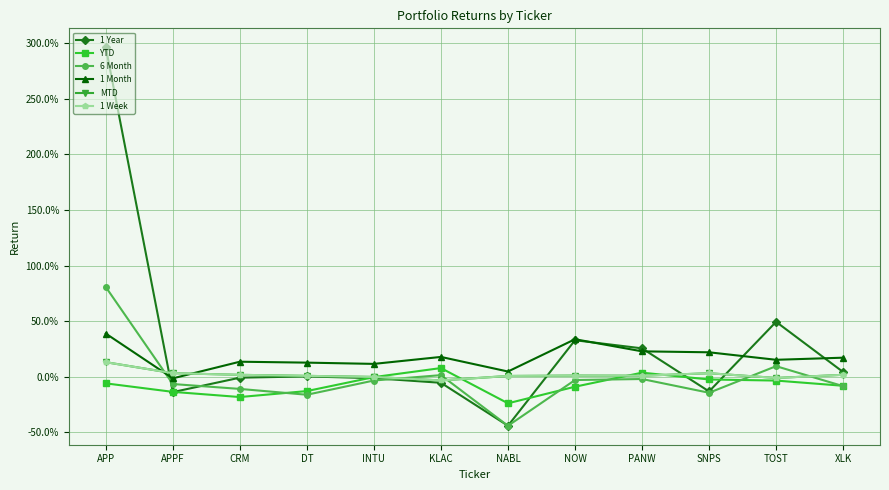

Is this an area chart (filled region under the line)?

No